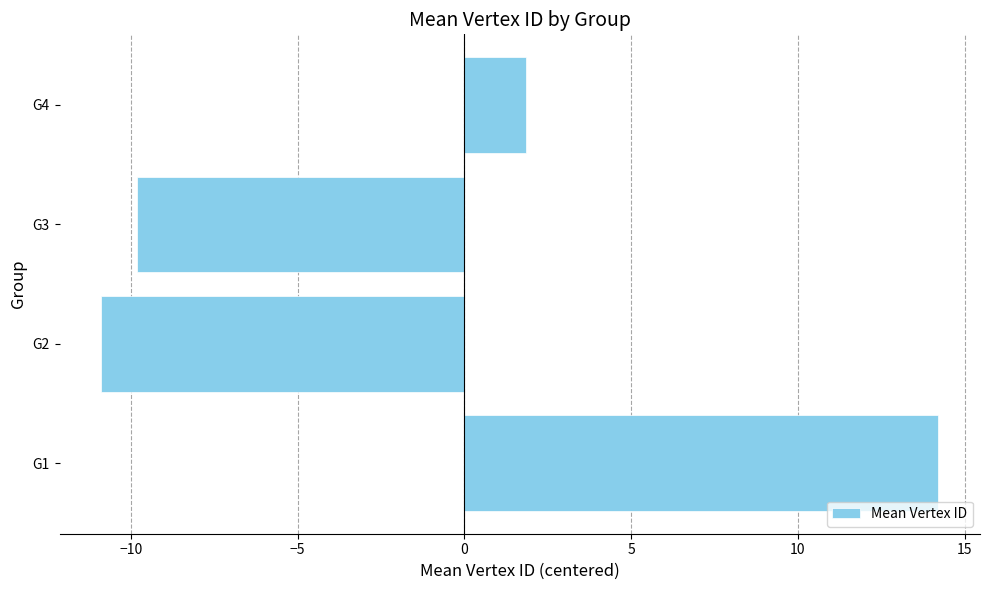

The chart shows a value of -13.3 at G3. True or false?

False